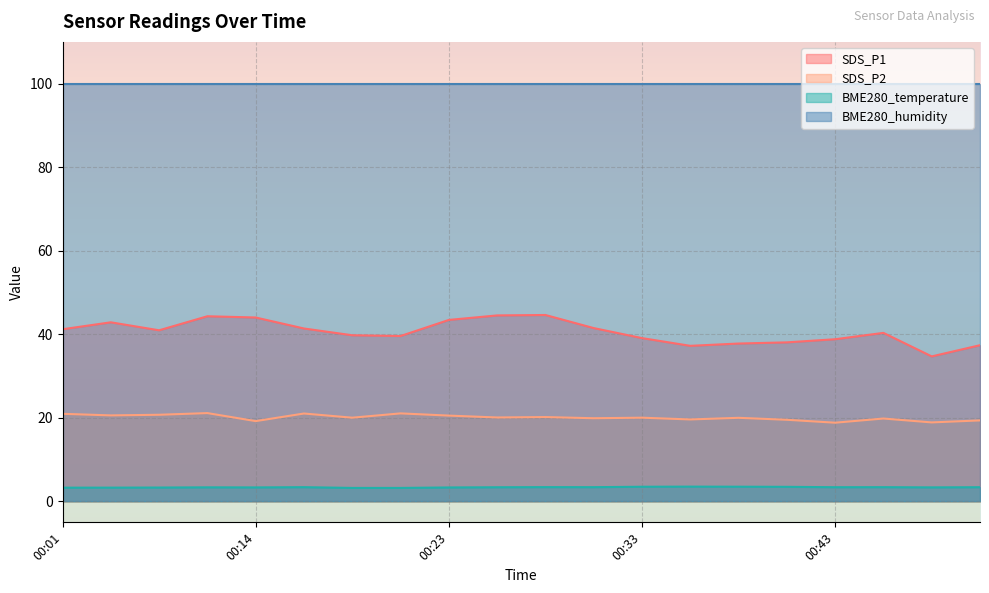

Where is the first local minimum for BME280_temperature?

00:14